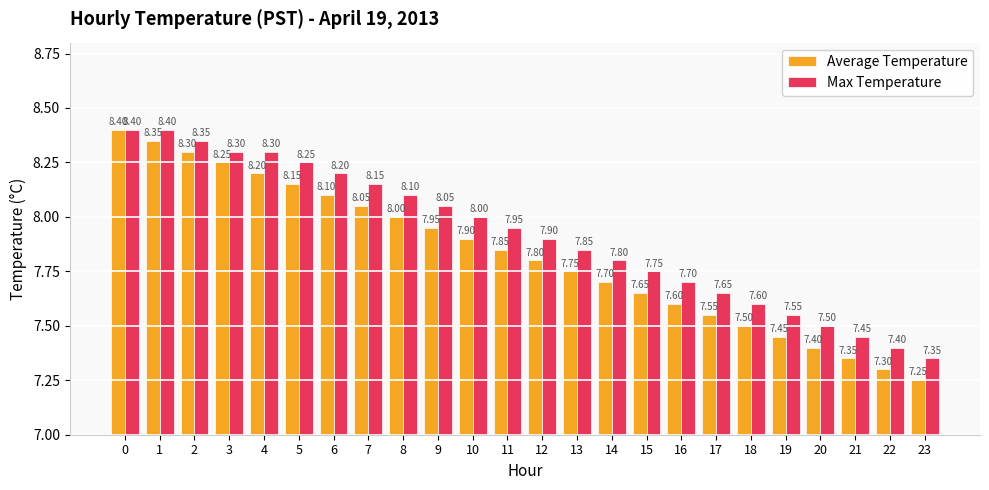

Rank the categories by Average Temperature value from lowest to highest.

23, 22, 21, 20, 19, 18, 17, 16, 15, 14, 13, 12, 11, 10, 9, 8, 7, 6, 5, 4, 3, 2, 1, 0